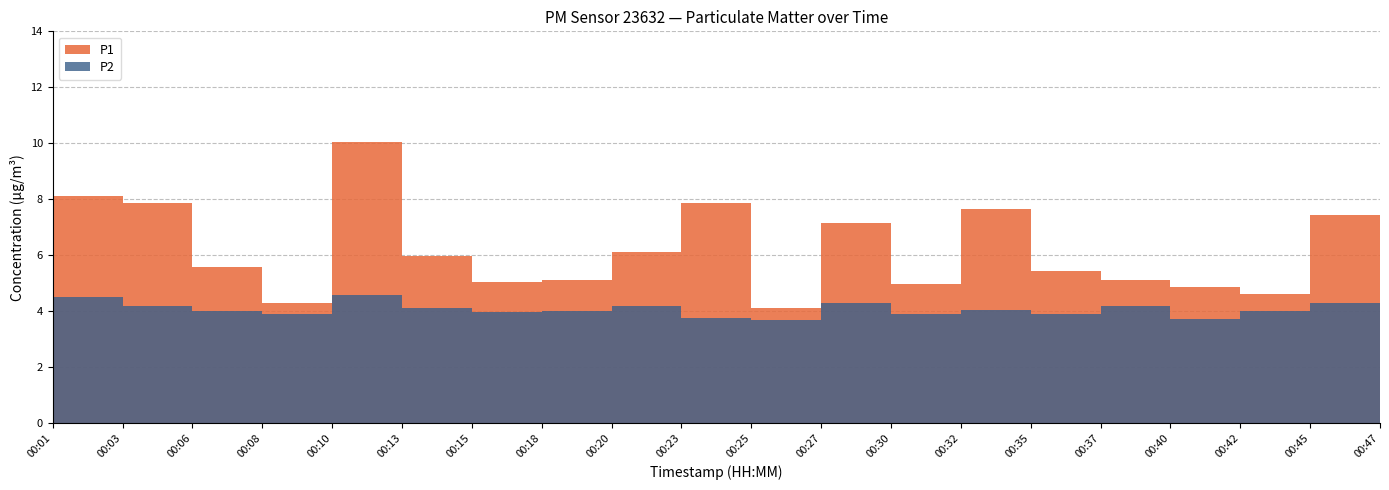

What is the value of the P2 point at the 14th from the left?

4.0